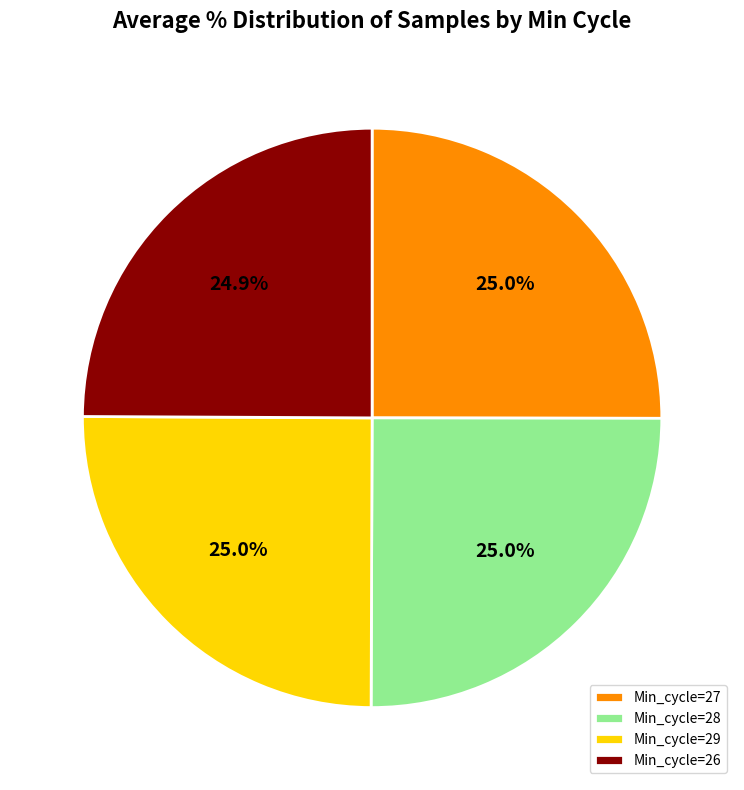

What percentage is NOT represented by Min_cycle=27?

75.0%